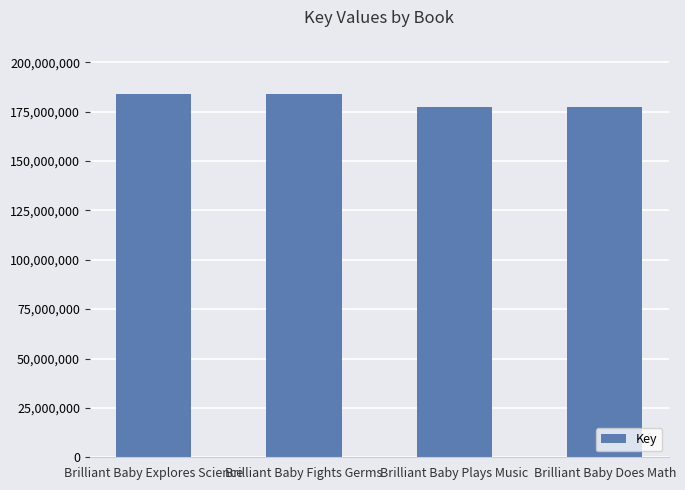

What is the difference between the maximum and minimum values?

6288281